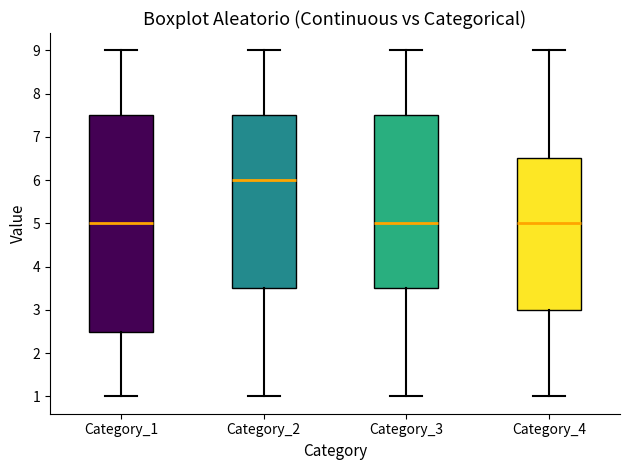

Reading left to right, read every box against the y-axis: the position of its median line, the range the box covers, and the ends of its whiskers. The values are not printed on the chart, so give them approximately, as read against the axis.

Category_1: median 5.0, box 2.5 to 7.5, whiskers 1.0 to 9.0
Category_2: median 6.0, box 3.5 to 7.5, whiskers 1.0 to 9.0
Category_3: median 5.0, box 3.5 to 7.5, whiskers 1.0 to 9.0
Category_4: median 5.0, box 3.0 to 6.5, whiskers 1.0 to 9.0